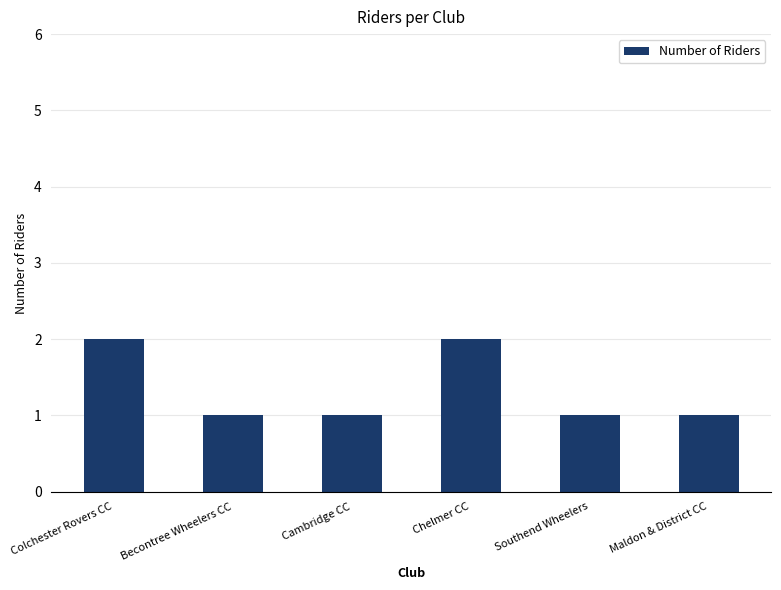

Between Colchester Rovers CC and Southend Wheelers, which is larger?

Colchester Rovers CC